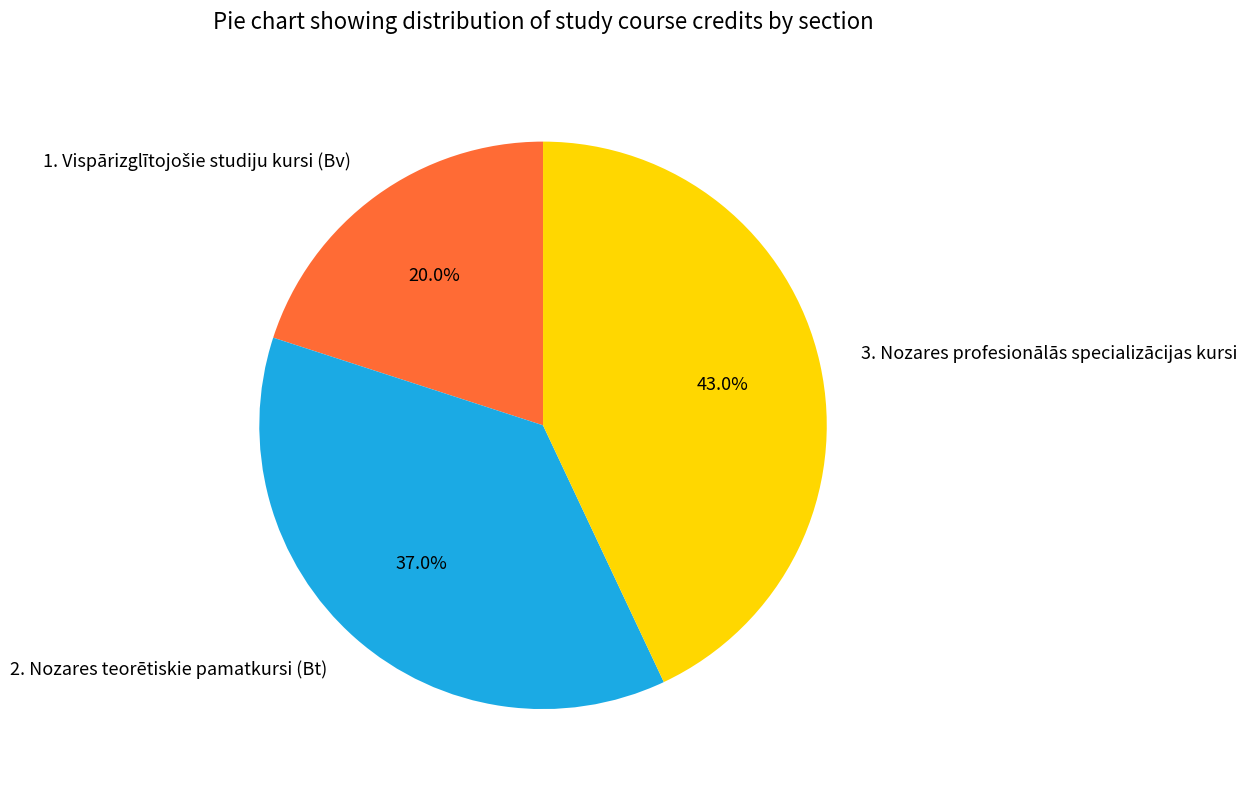

Approximately how many times larger is the value at 3. Nozares profesionālās specializācijas kursi compared to 2. Nozares teorētiskie pamatkursi (Bt)?

1.2